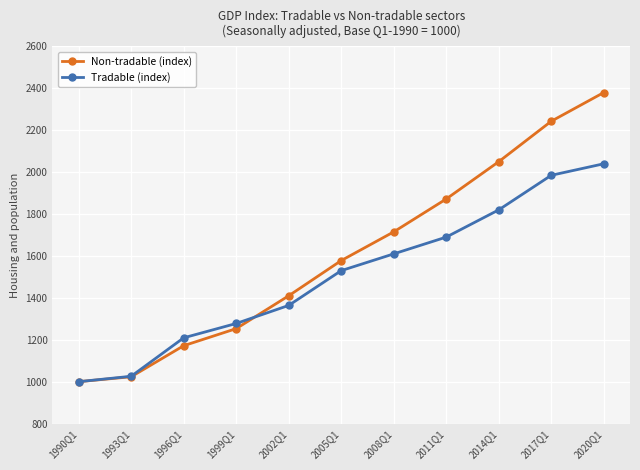

How many series are shown in this chart?

2